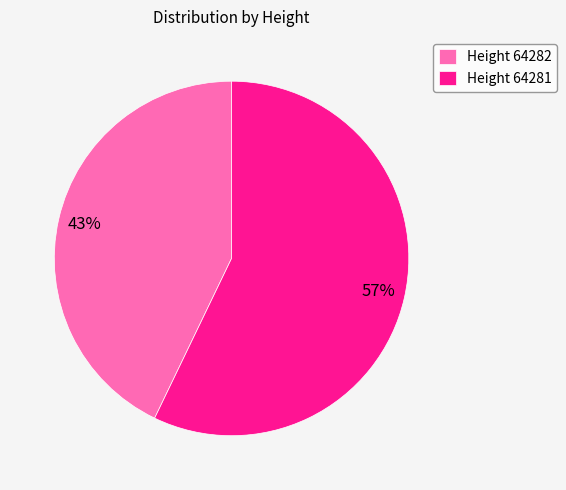

Is there any slice that represents more than half of the pie?

Yes